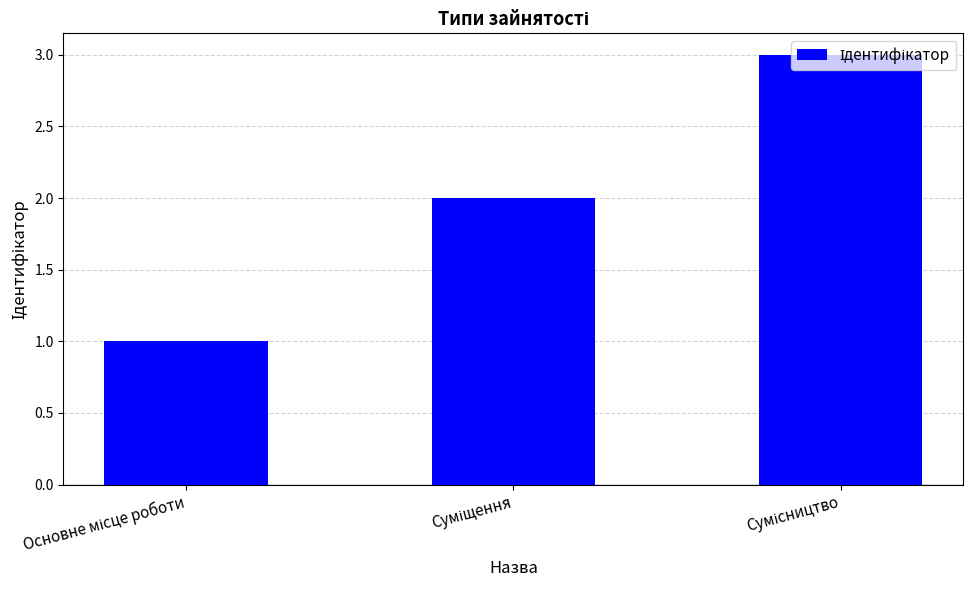

What is the sum of all values?

6